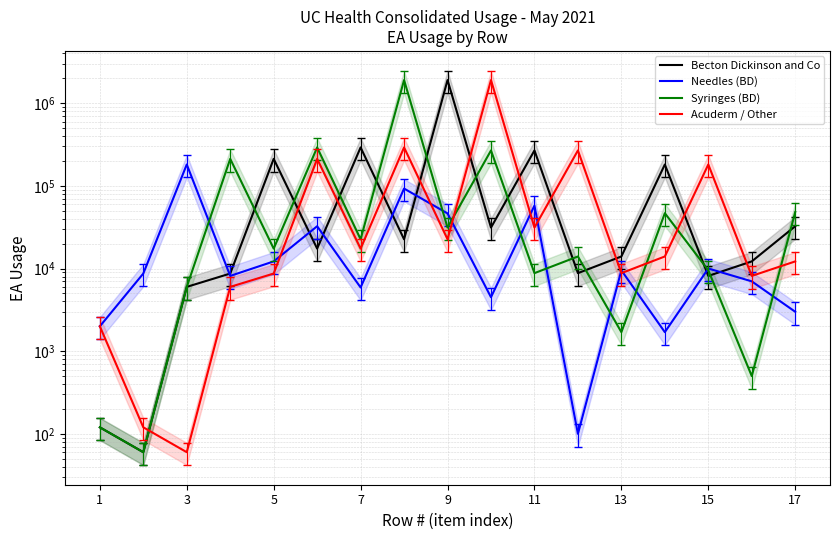

How many categories are shown in the chart?

17